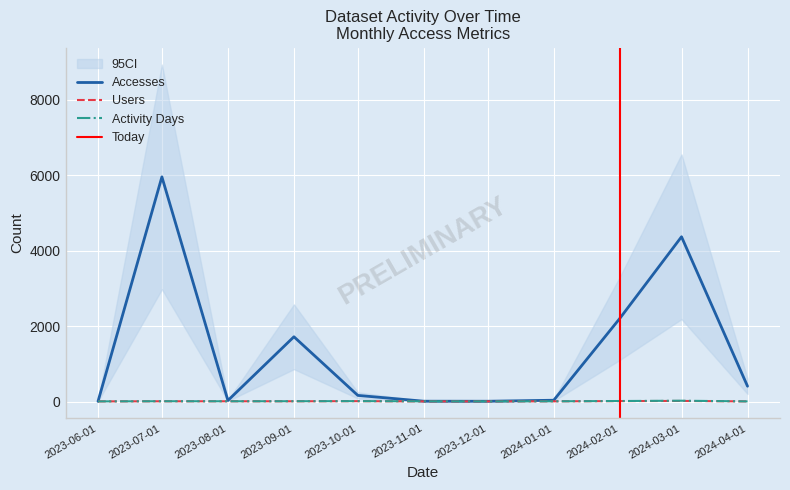

What are all the series names shown in the legend?

Accesses, Users, Activity Days